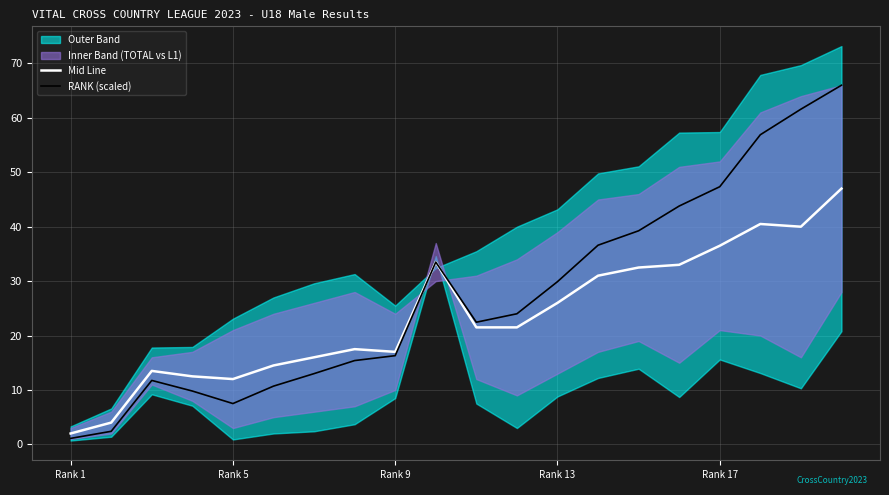

Which series has the largest range (max minus min)?

RANK (scaled)